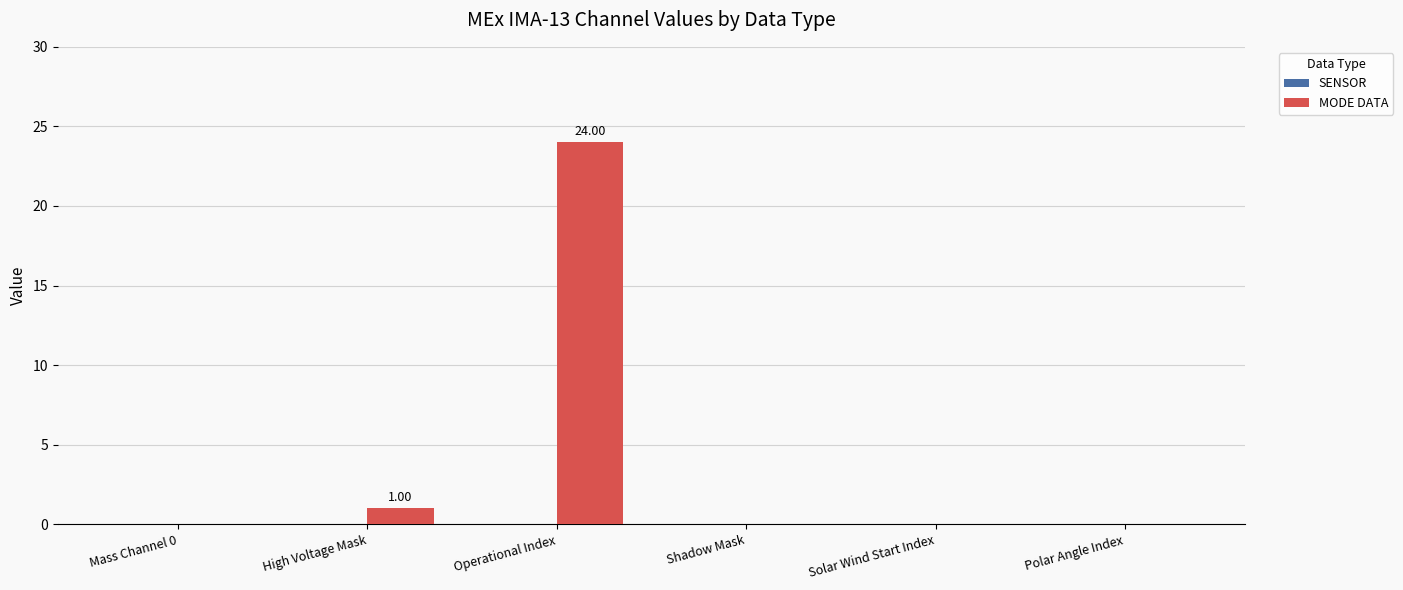

Which label corresponds to the largest value in the chart?

Operational Index